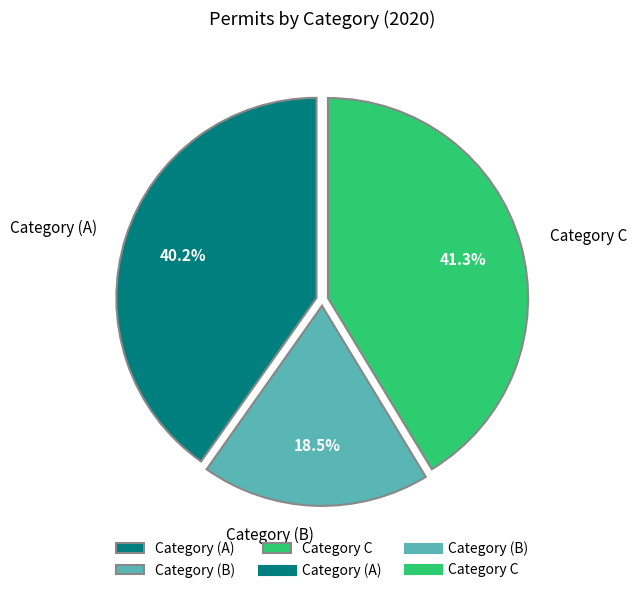

How many segments does this pie chart have?

3